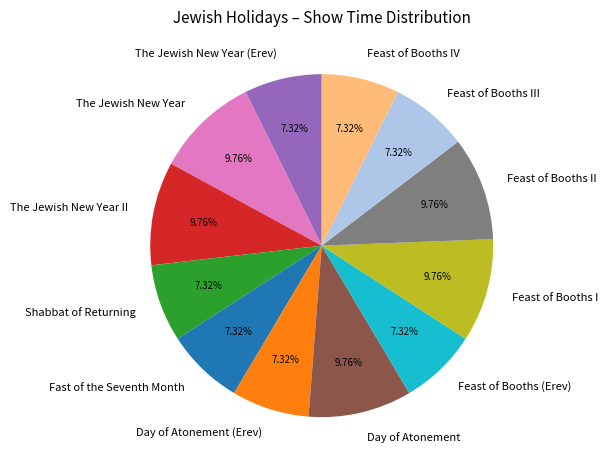

Count the number of slices in the pie.

12